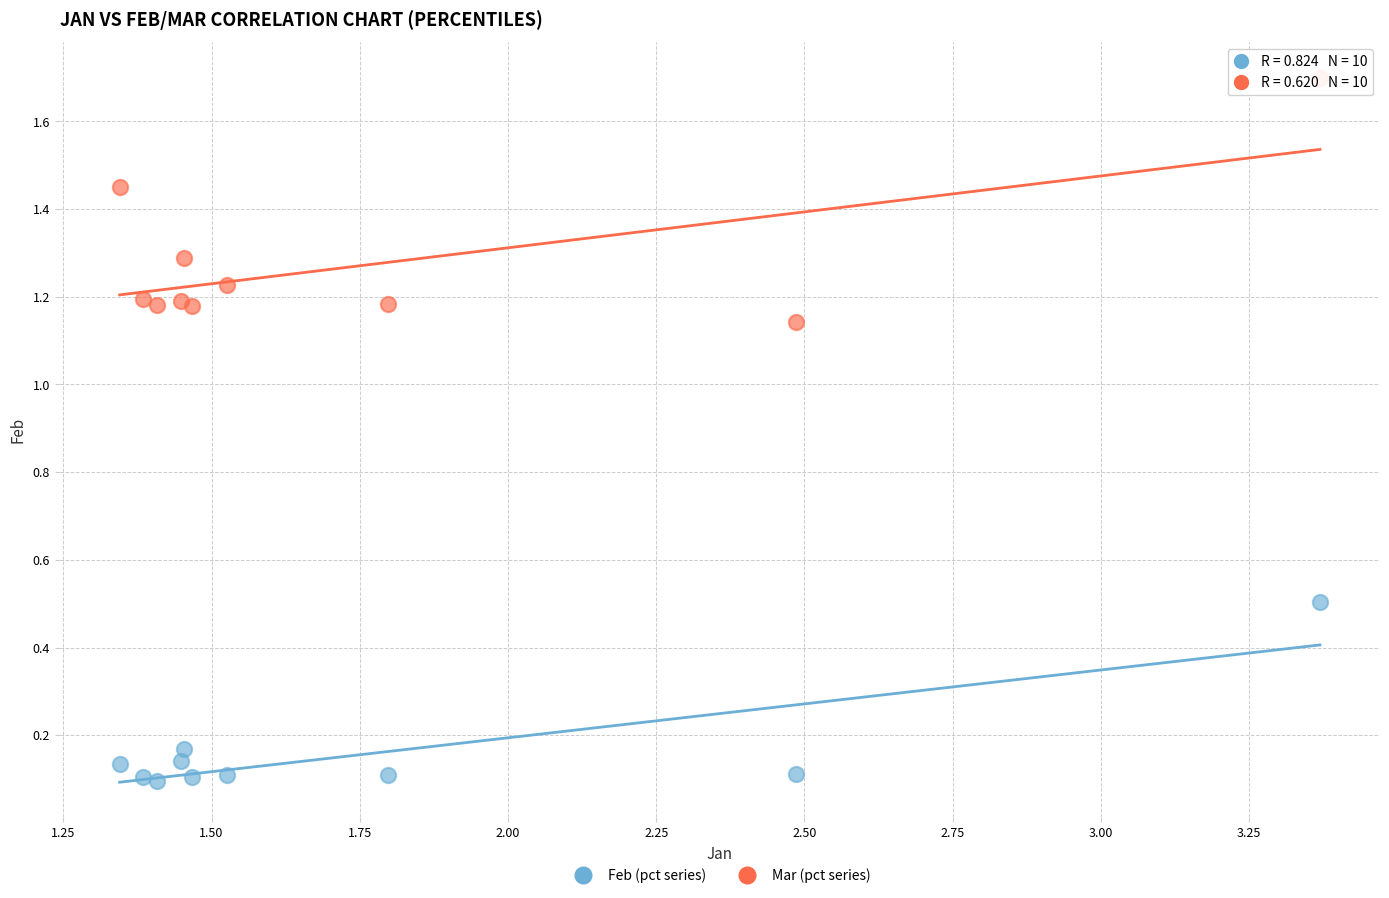

What are all the series names shown in the legend?

Feb (pct series), Mar (pct series)